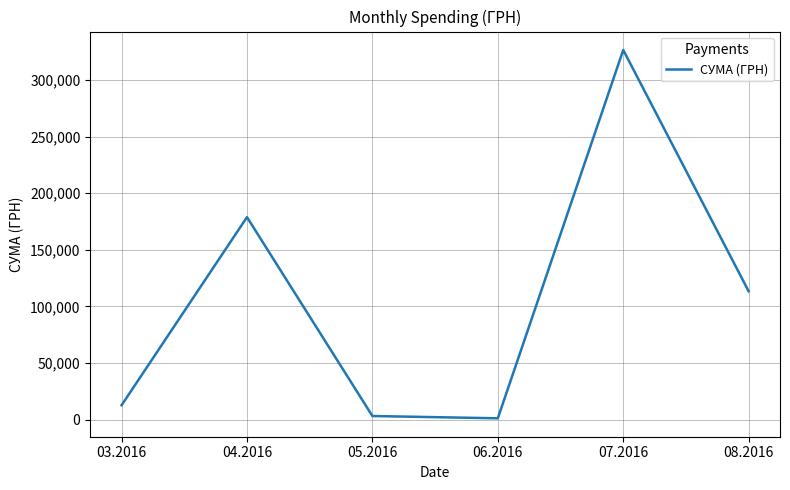

Is it true that the value at 08.2016 is 201959.9?

False